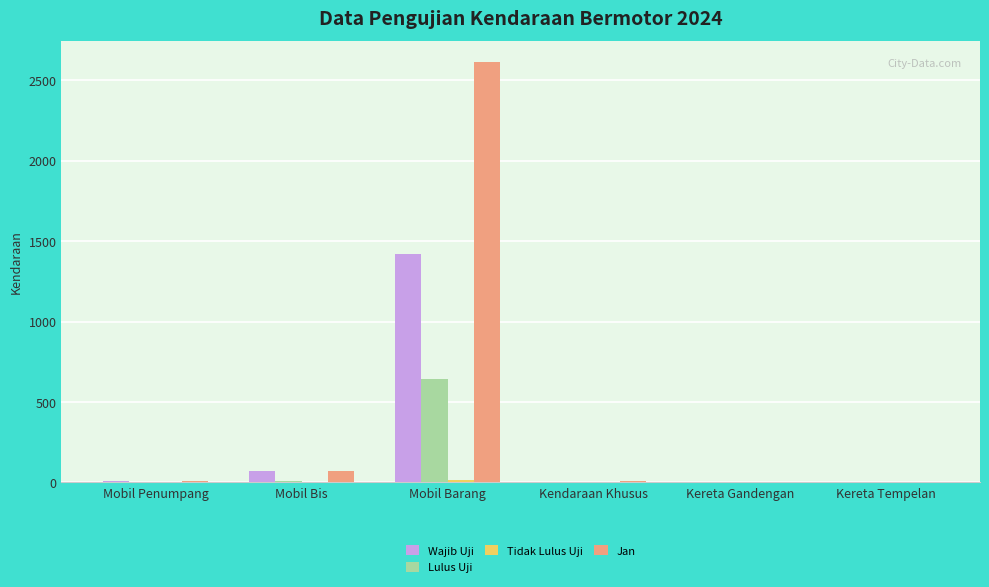

Between Mobil Barang and Kereta Tempelan, which series saw the biggest shift?

Jan